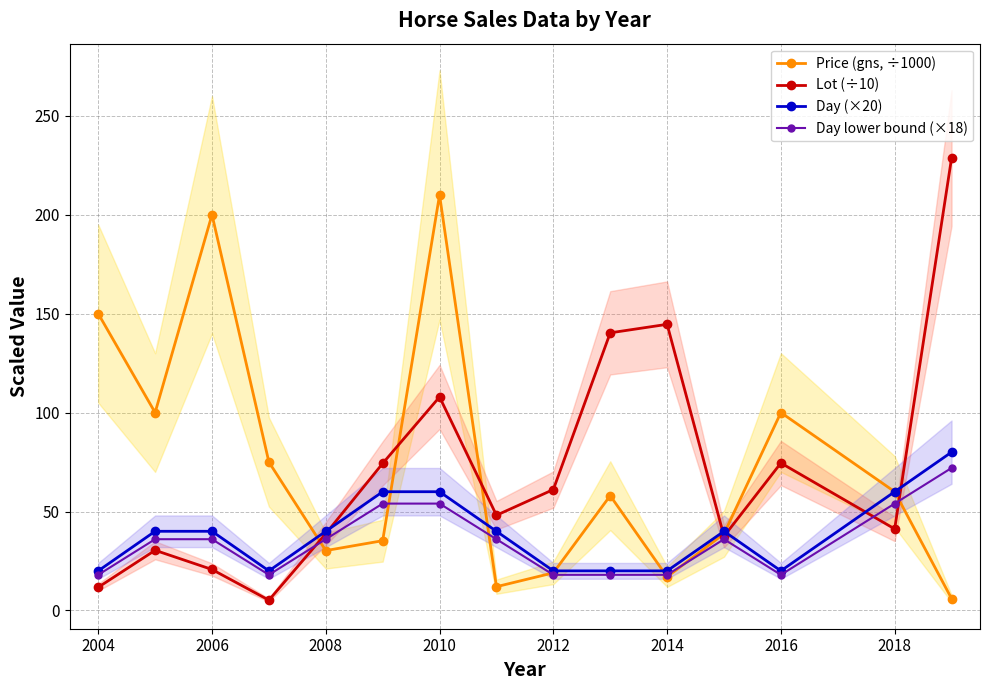

True or false: Lot (÷10) and Price (gns, ÷1000) cross at least once.

True